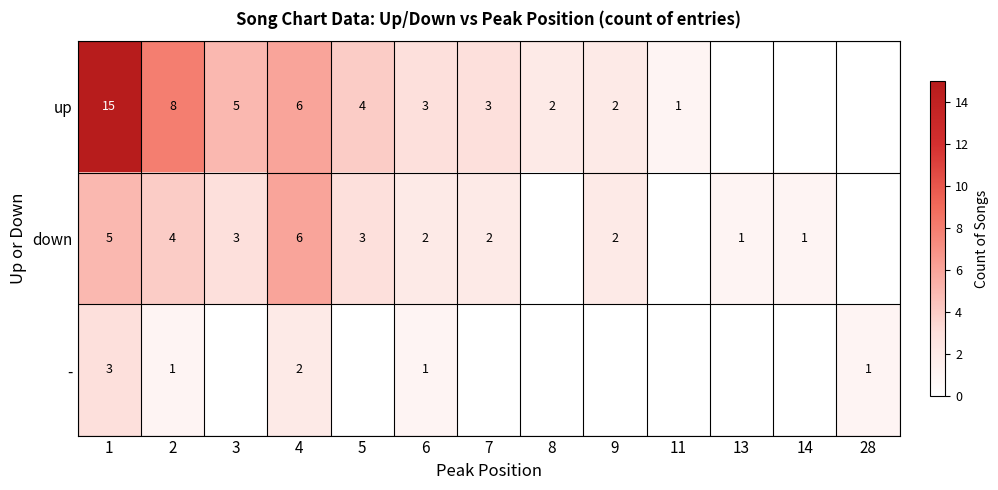

At 2, list the series in order from largest to smallest.

up, down, -